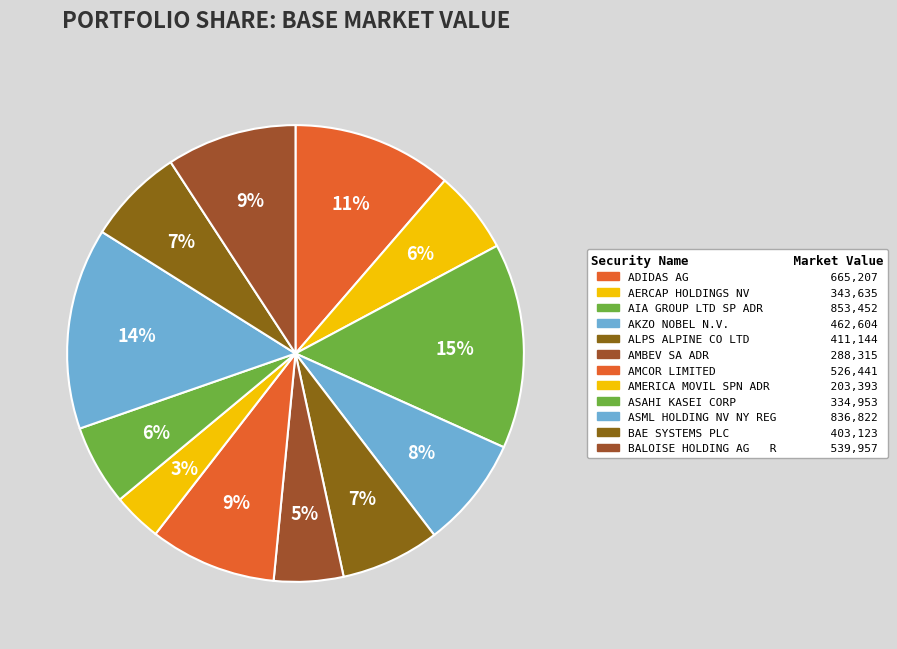

Which slice is the smallest?

AMERICA MOVIL SPN ADR CL L